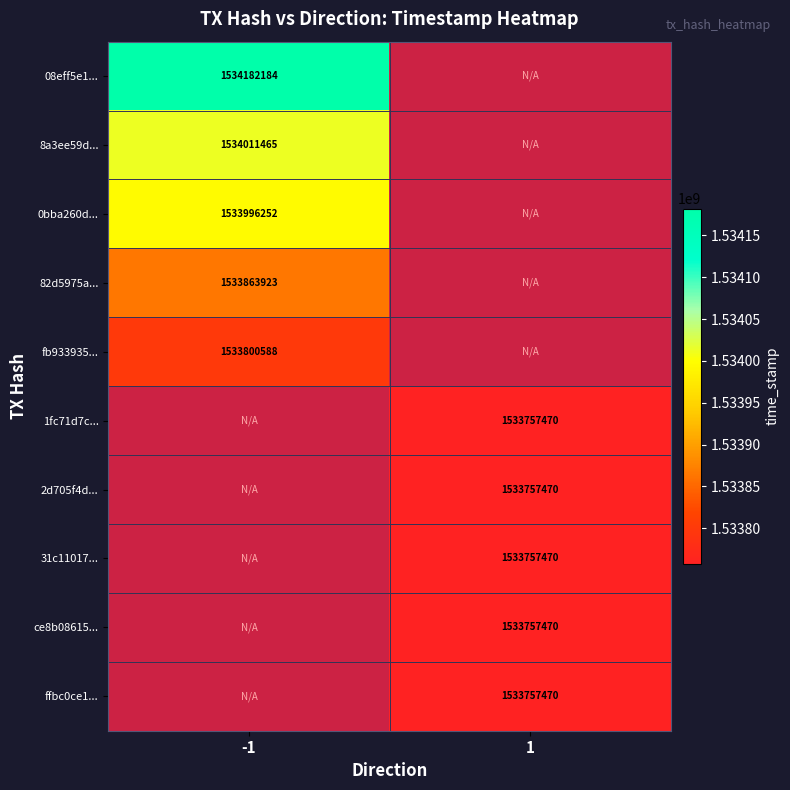

The value of 1fc71d7c... at 1 is 2143456203. True or false?

False